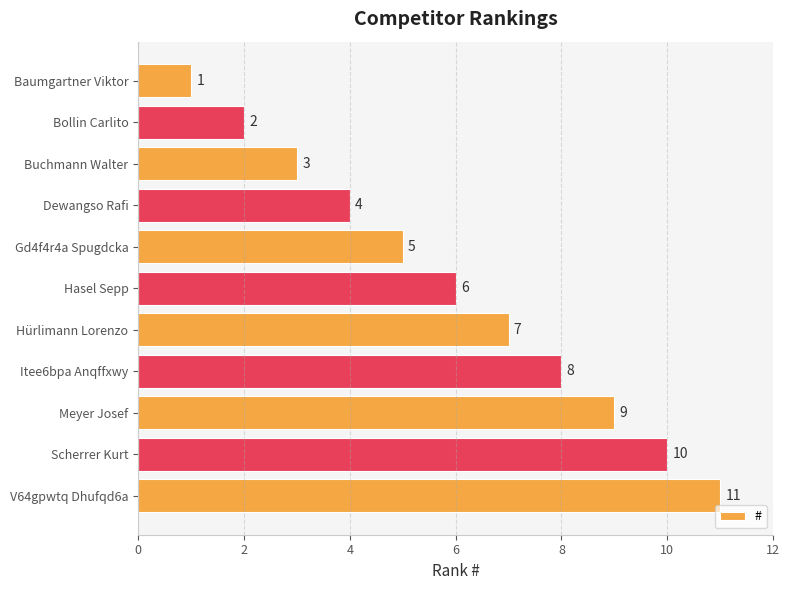

What is the sum of all values?

66